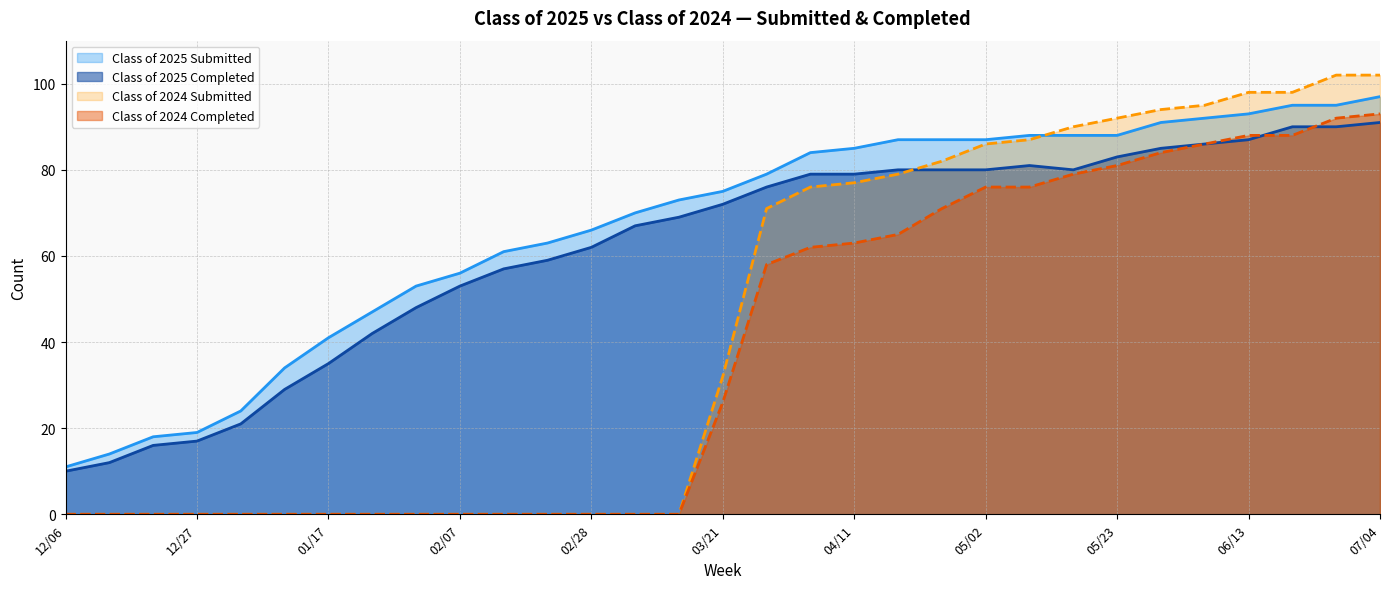

What is the value of the Class of 2025 Submitted point at the 1st from the left?

11